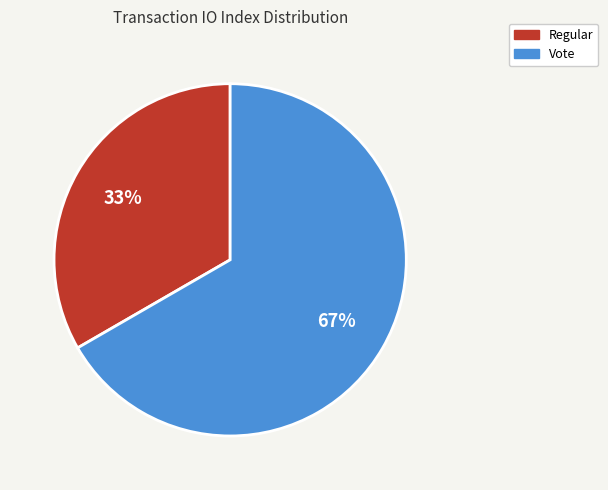

Count the number of slices in the pie.

2